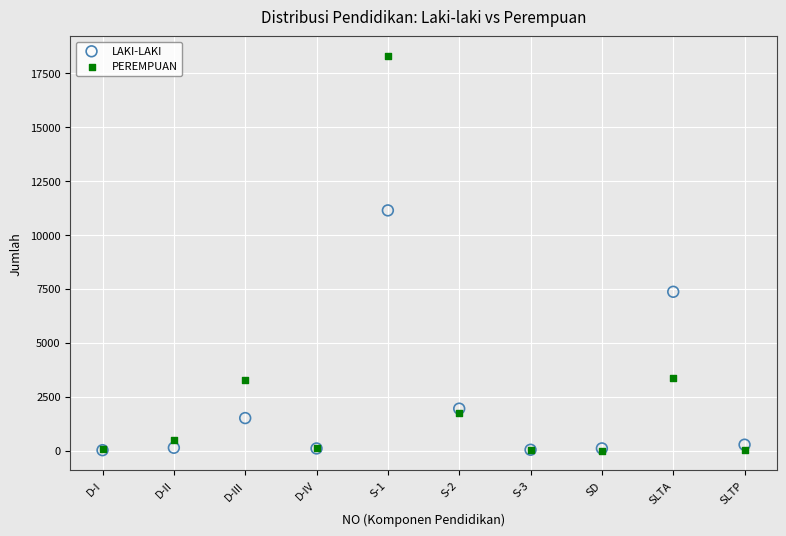

In the PEREMPUAN series, what Y value is closest to 9143?

3378